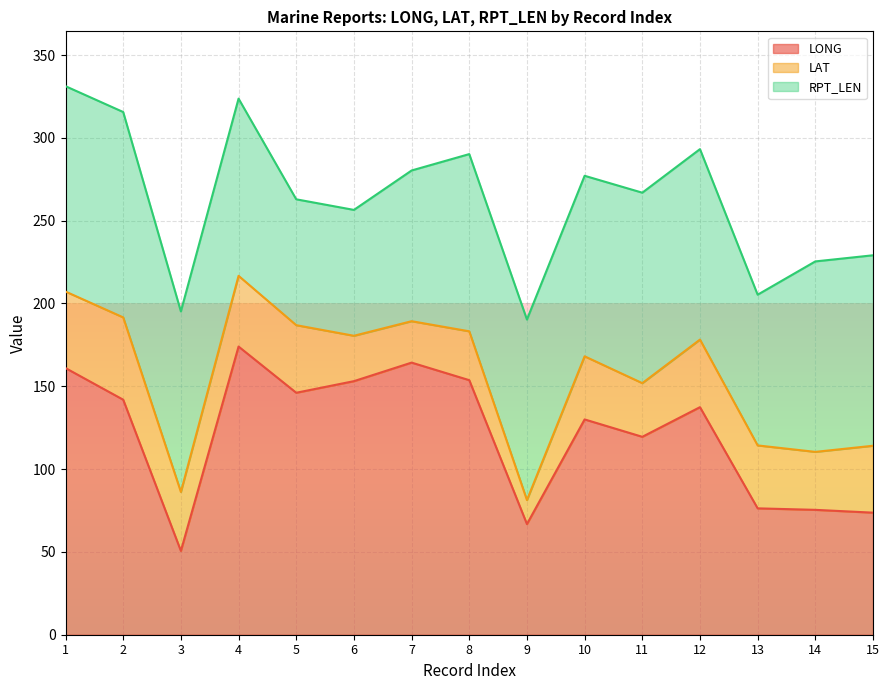

What is the sum of all LONG values?

1823.8